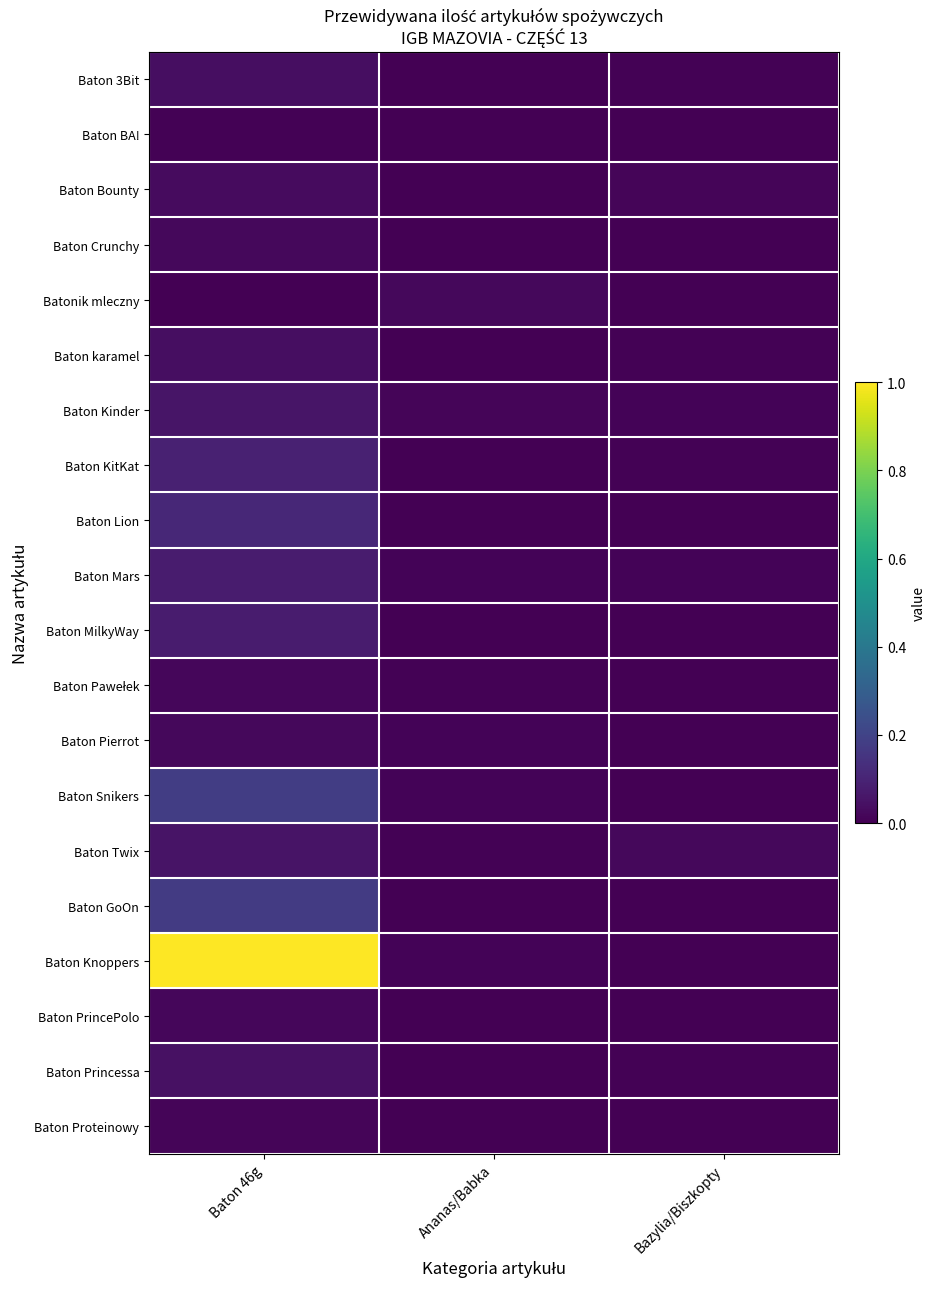

At how many categories does at least one series exceed 0?

3